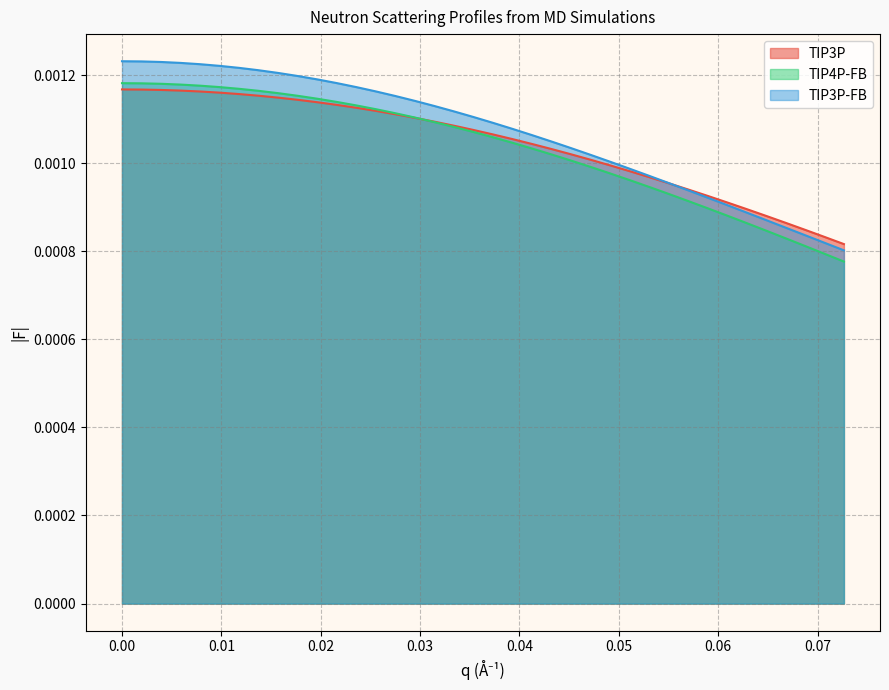

True or false: TIP4P-FB has more than 0 points higher than both neighbors.

False